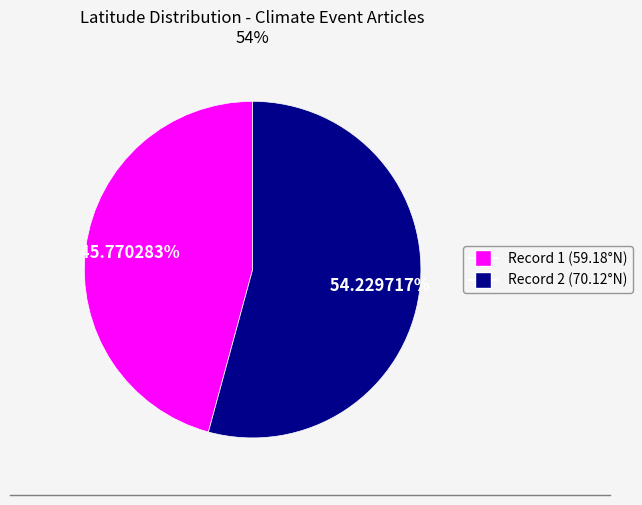

Is there a majority slice in this chart?

Yes